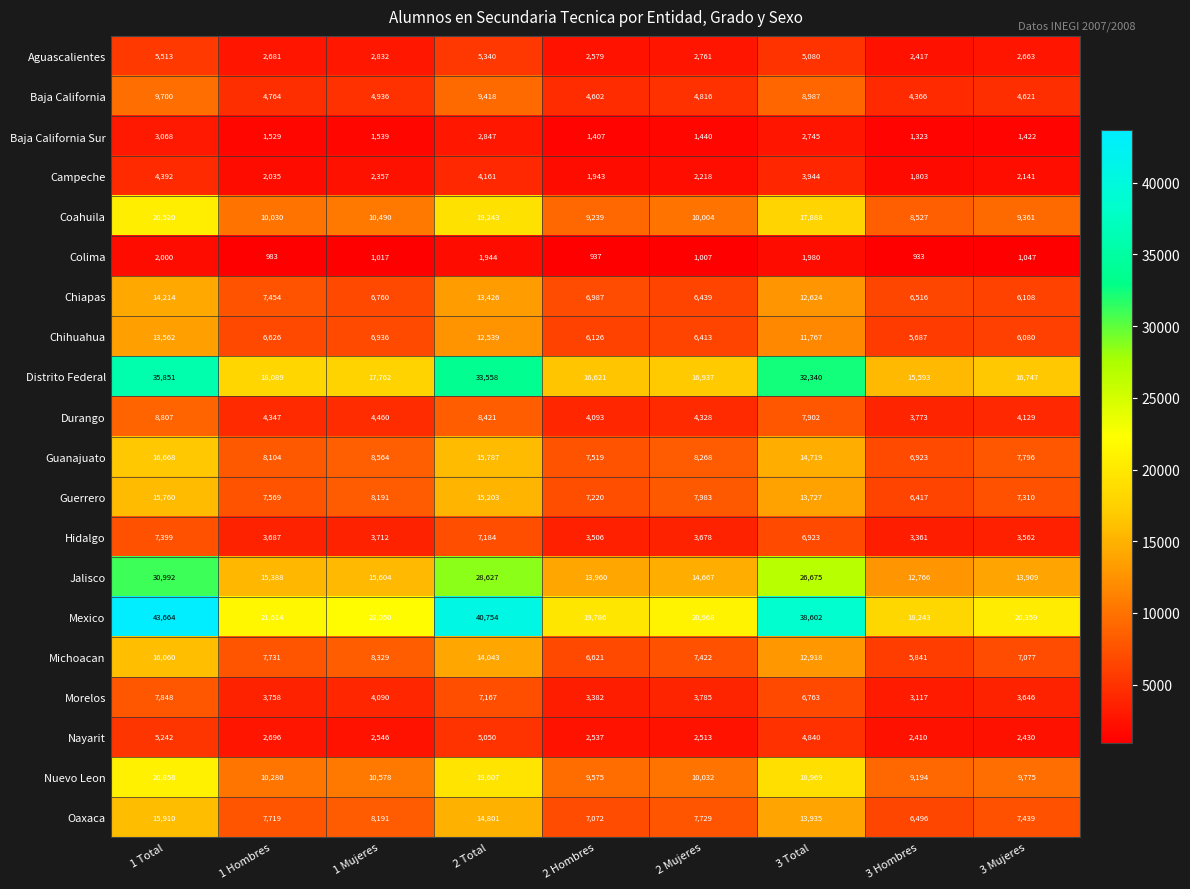

How many data points does each series have?

9